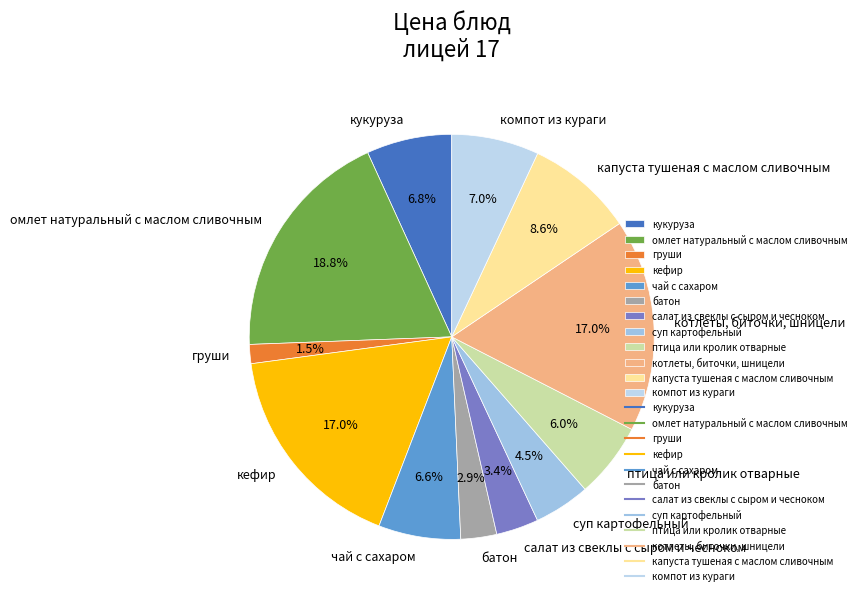

True or false: капуста тушеная с маслом сливочным accounts for 9% of the total.

True